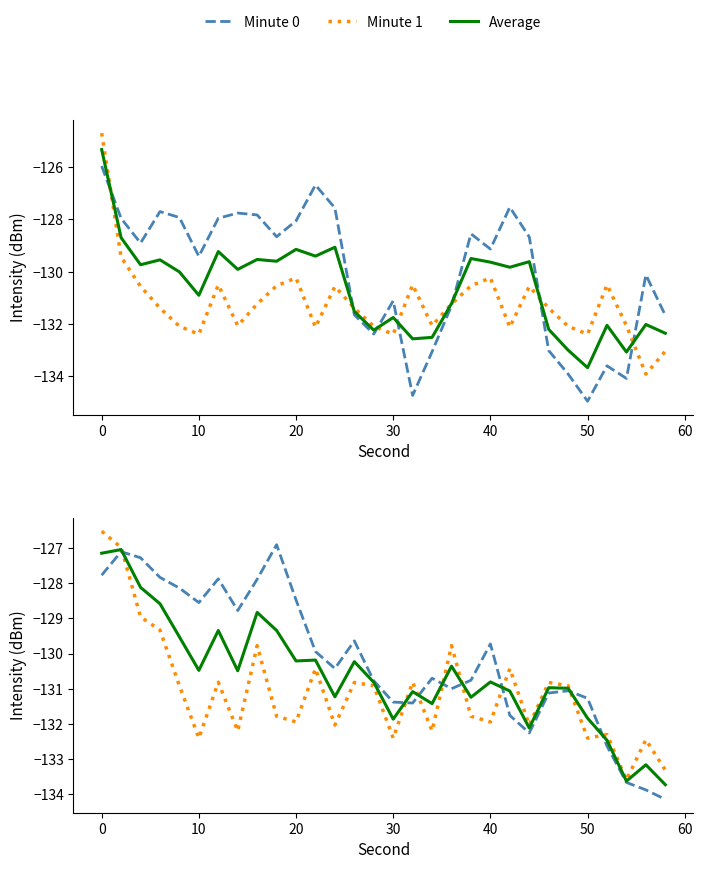

What are all the series names shown in the legend?

Minute 0, Minute 1, Average